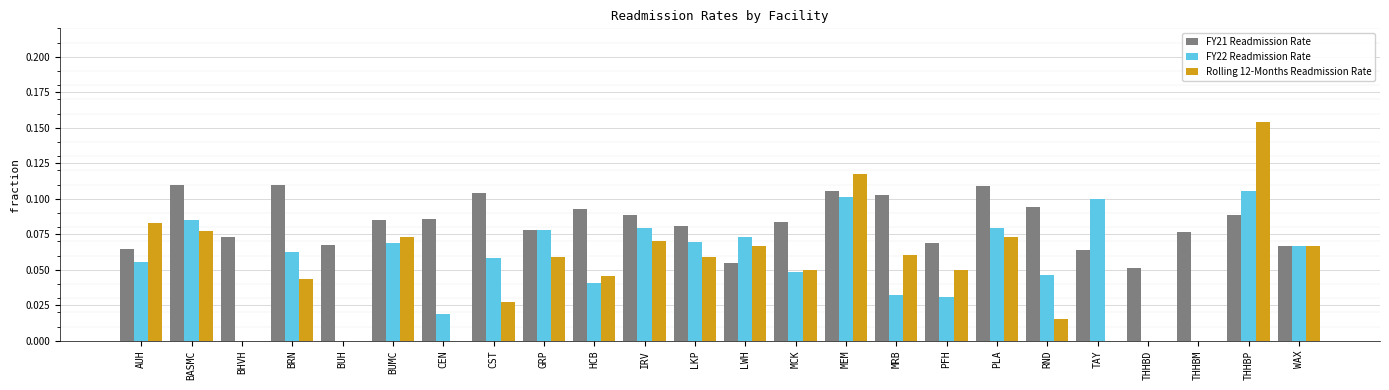

Which series has the largest total across all categories?

FY21 Readmission Rate